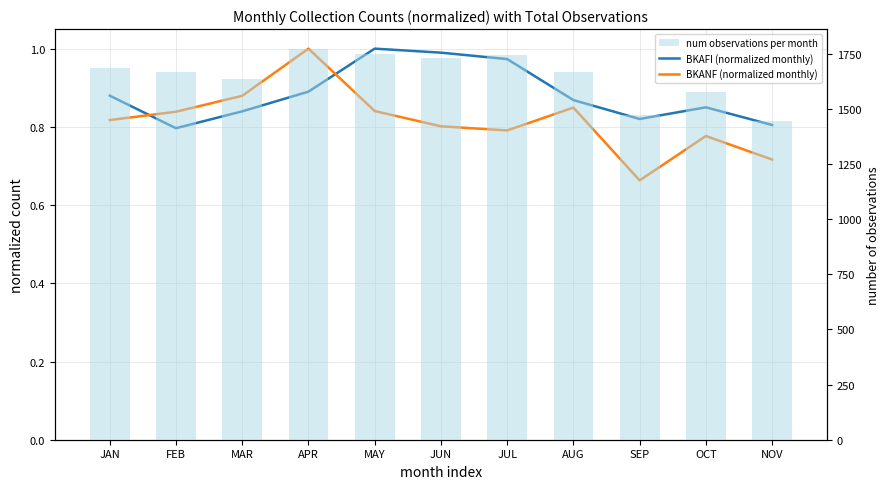

Which series has the widest spread of values?

num observations per month